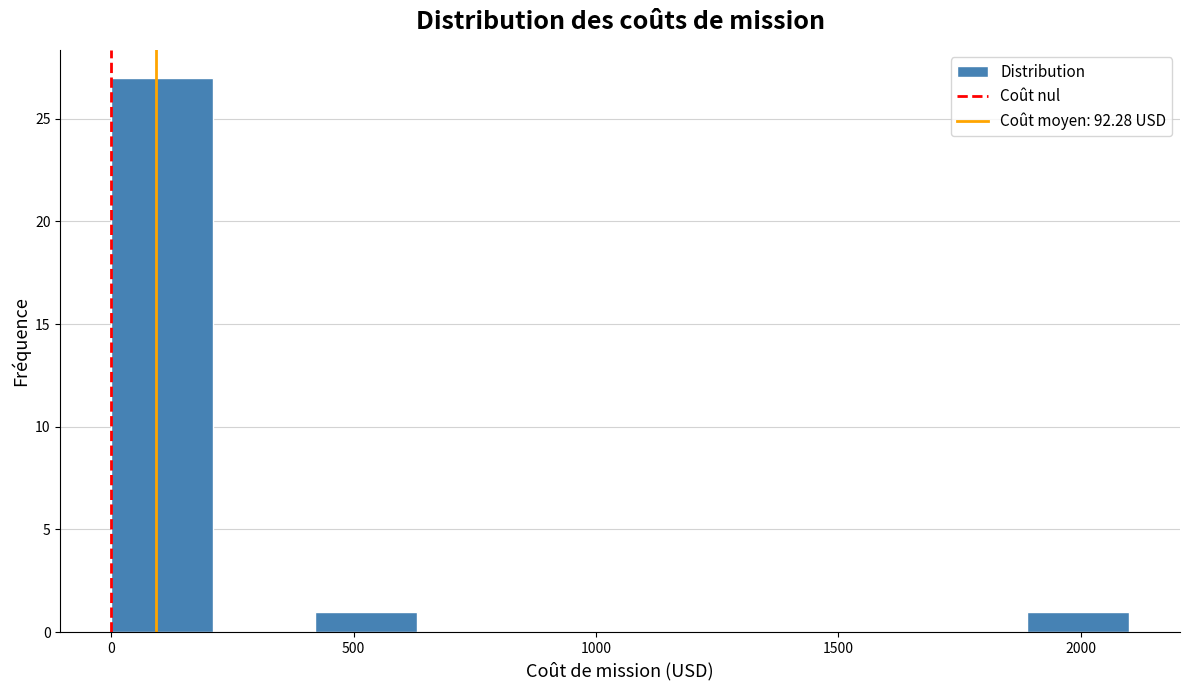

How tall is the bar that spans 1890 to 2100 on the x-axis? Neither the bar edges nor the heights are printed on the chart, so give them approximately, as read against the axes.

1